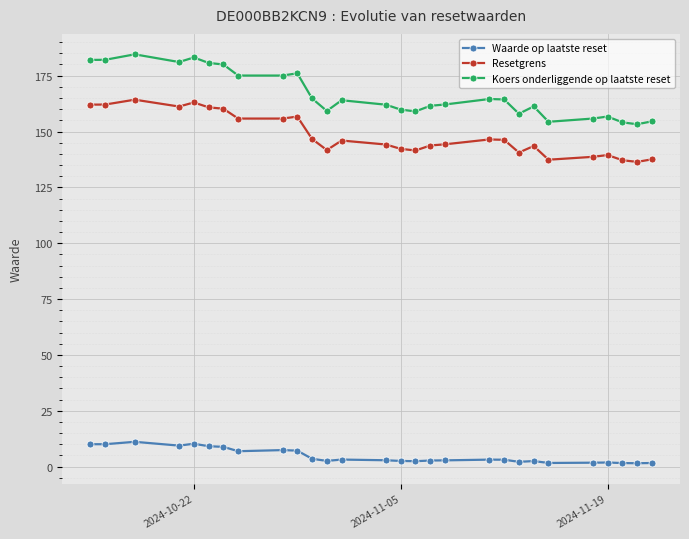

True or false: Resetgrens and Waarde op laatste reset intersect in this chart.

False